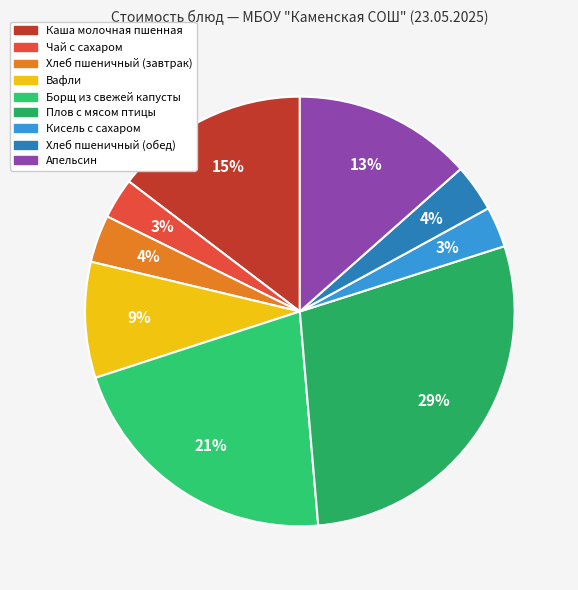

Does any single category account for the majority?

No